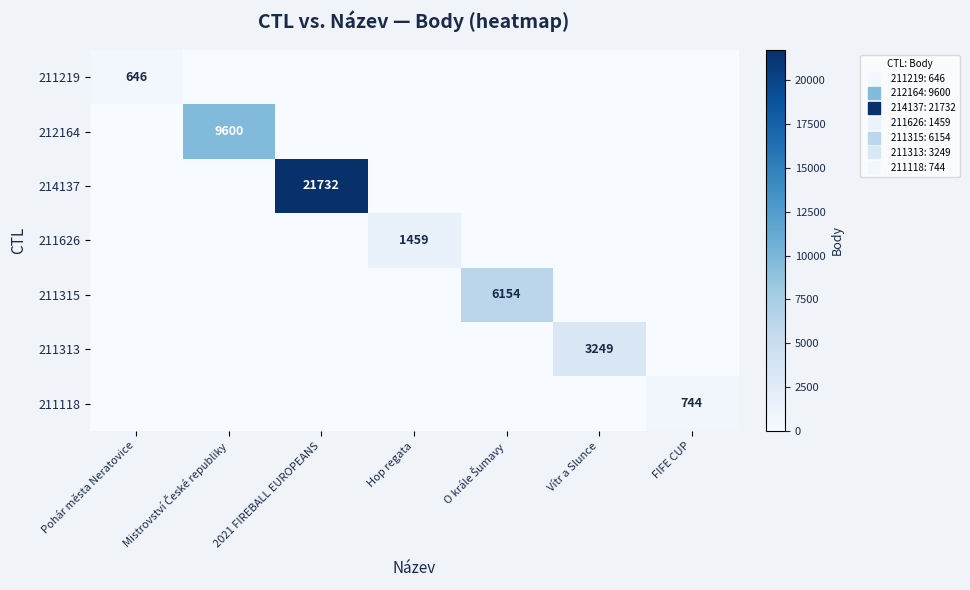

Which series has the largest range (max minus min)?

214137